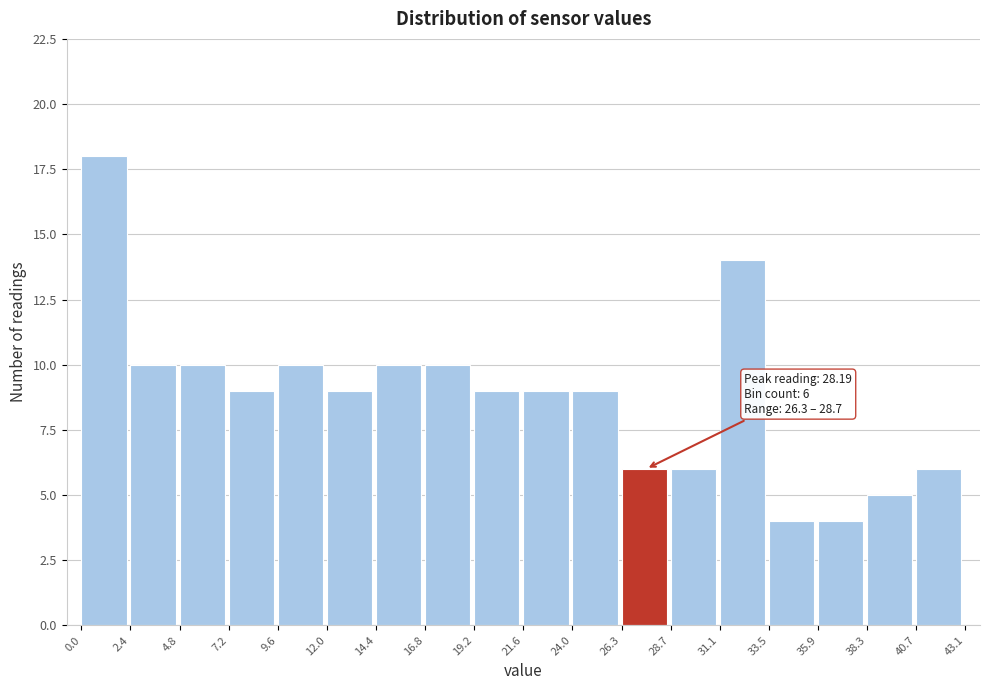

Over which range of the x-axis is the bar tallest?

0.0 to 2.4